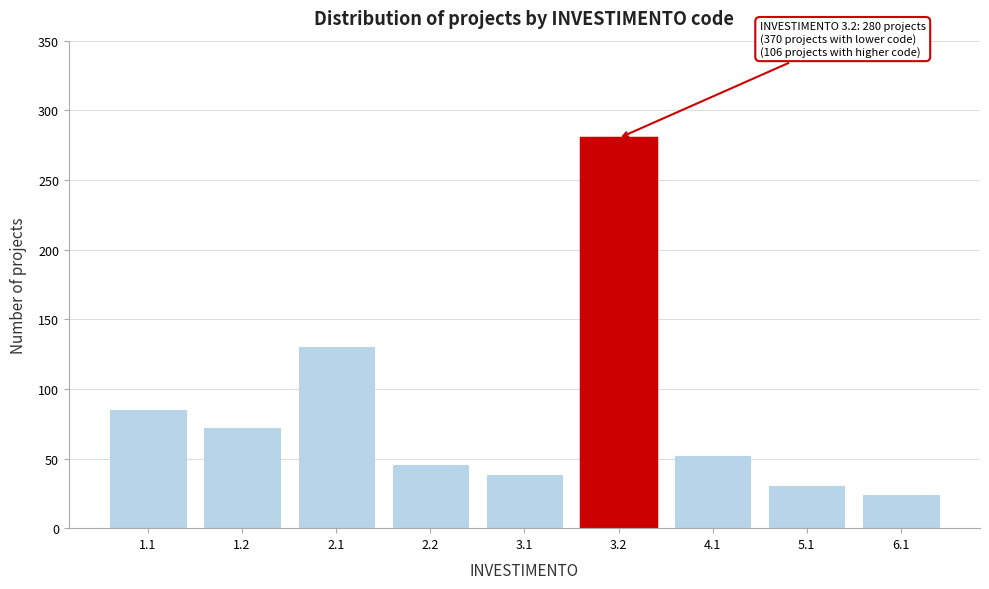

Reading left to right, list all the values displayed in this chart.

1.1=85	1.2=72	2.1=130	2.2=45	3.1=38	3.2=280	4.1=52	5.1=30	6.1=24